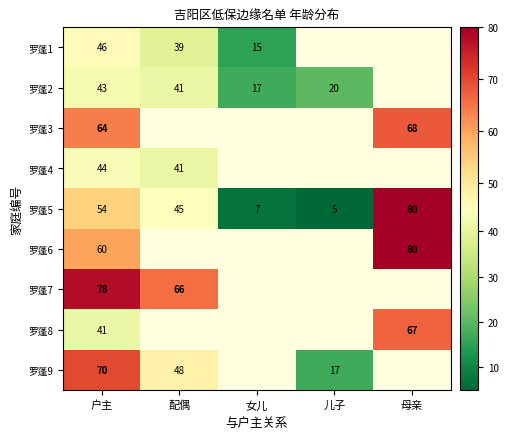

What value does the 罗蓬5 series have at 户主, to the nearest 10?

50